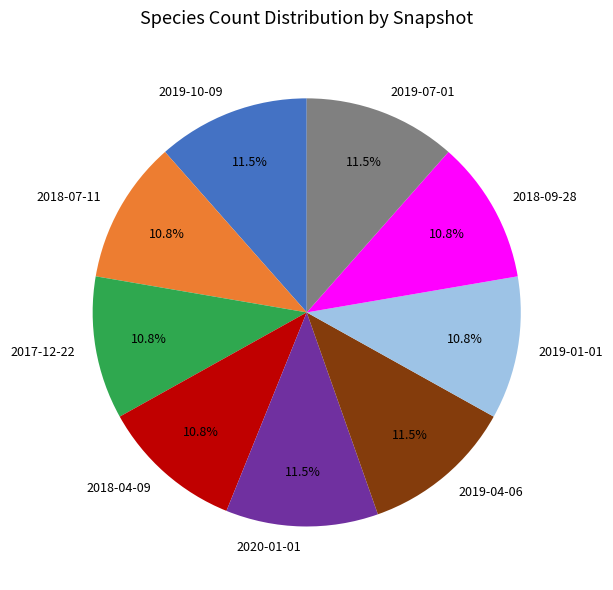

The 2017-12-22 slice represents 1% of the pie. True or false?

False